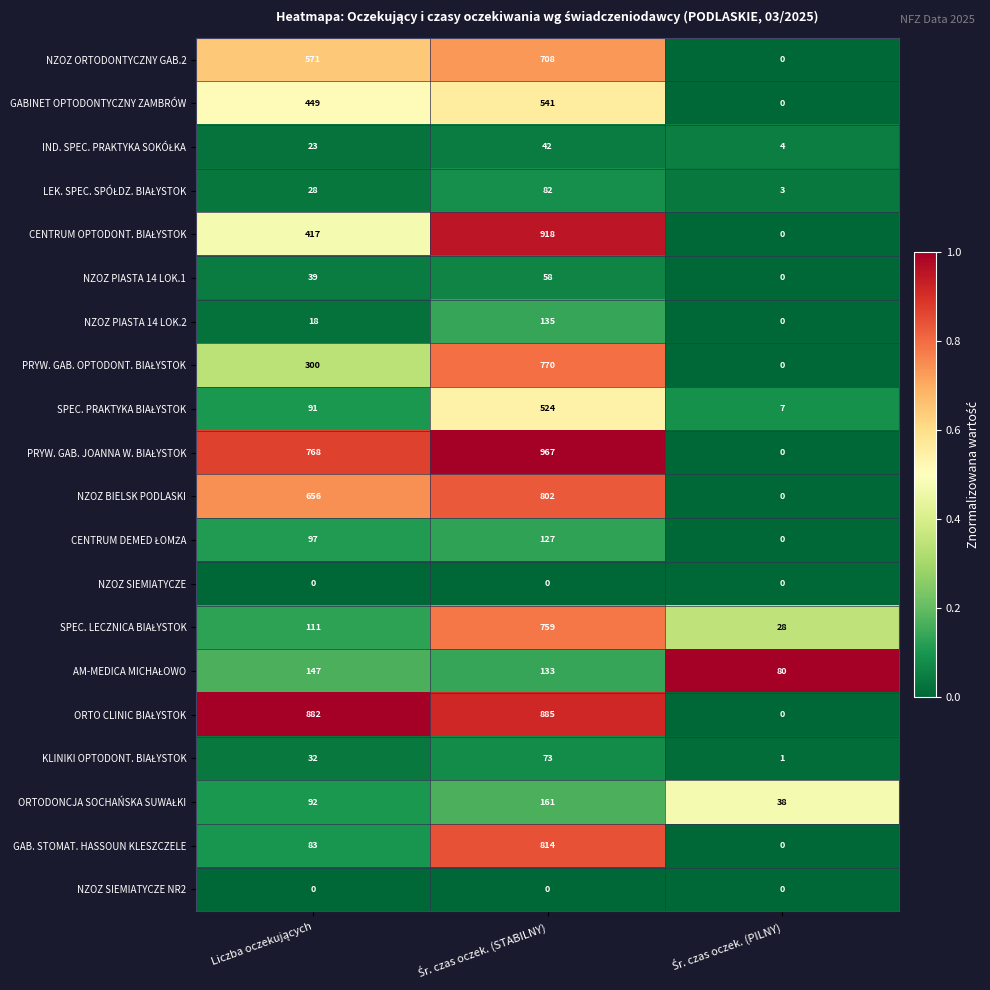

Count the GAB. STOMAT. HASSOUN KLESZCZELE values in the range 0 to 814.

3